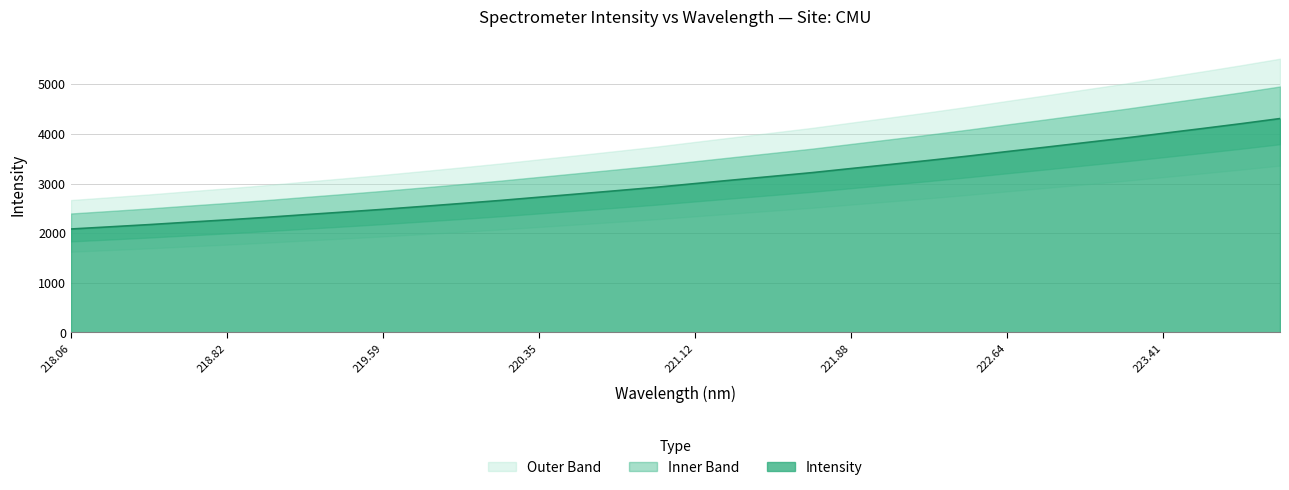

At which label is the value closest to 3195?

221.6902